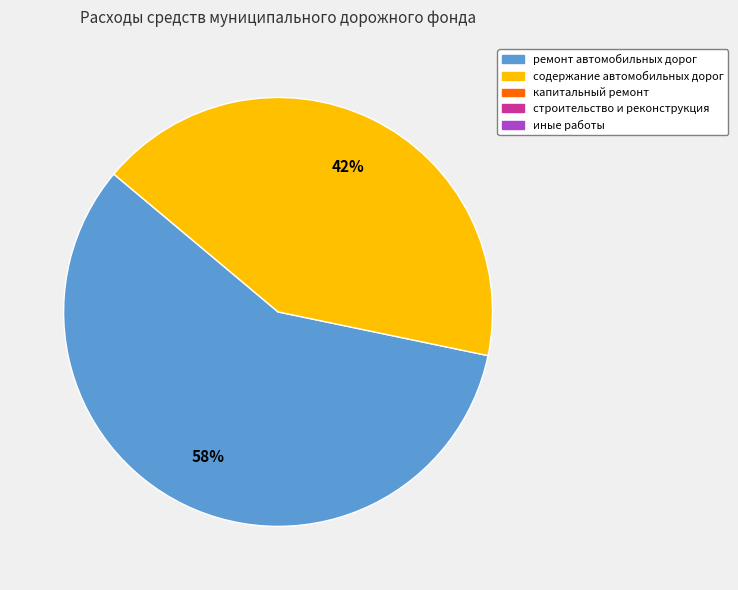

Is there any slice that represents more than half of the pie?

Yes